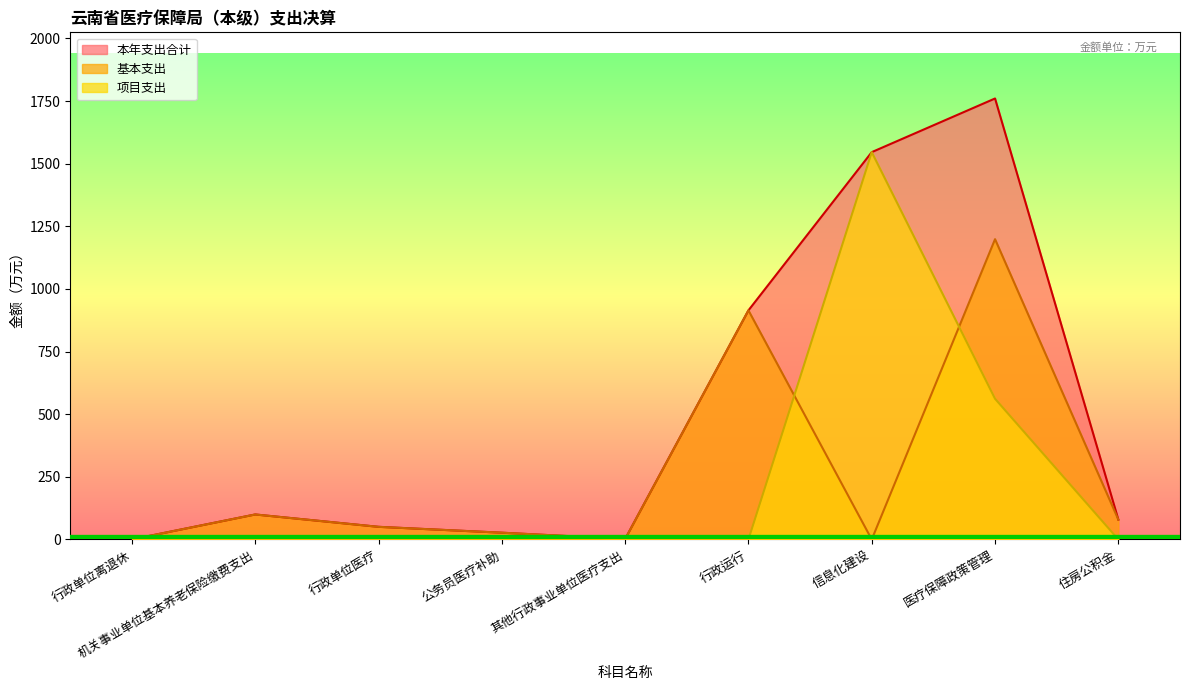

How many values in the 基本支出 series exceed 50?

5